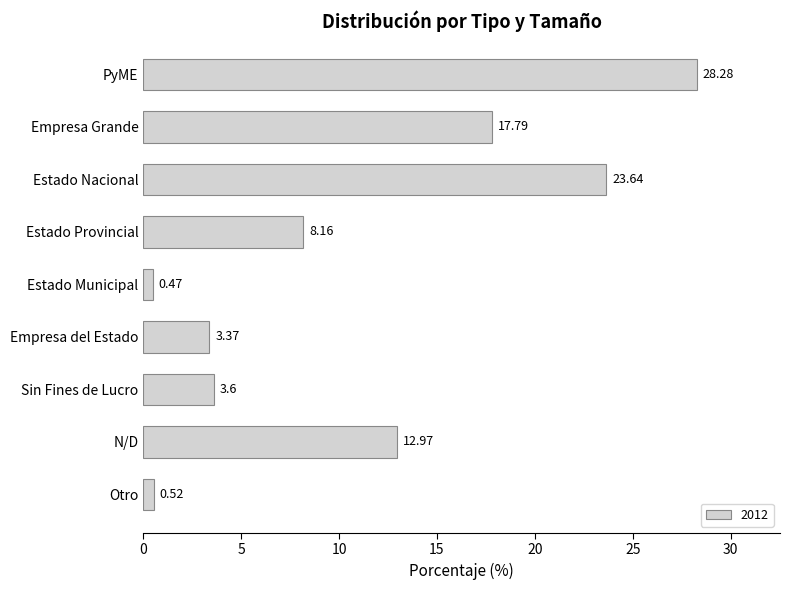

Rank the categories by value from highest to lowest.

PyME, Estado Nacional, Empresa Grande, N/D, Estado Provincial, Sin Fines de Lucro, Empresa del Estado, Otro, Estado Municipal